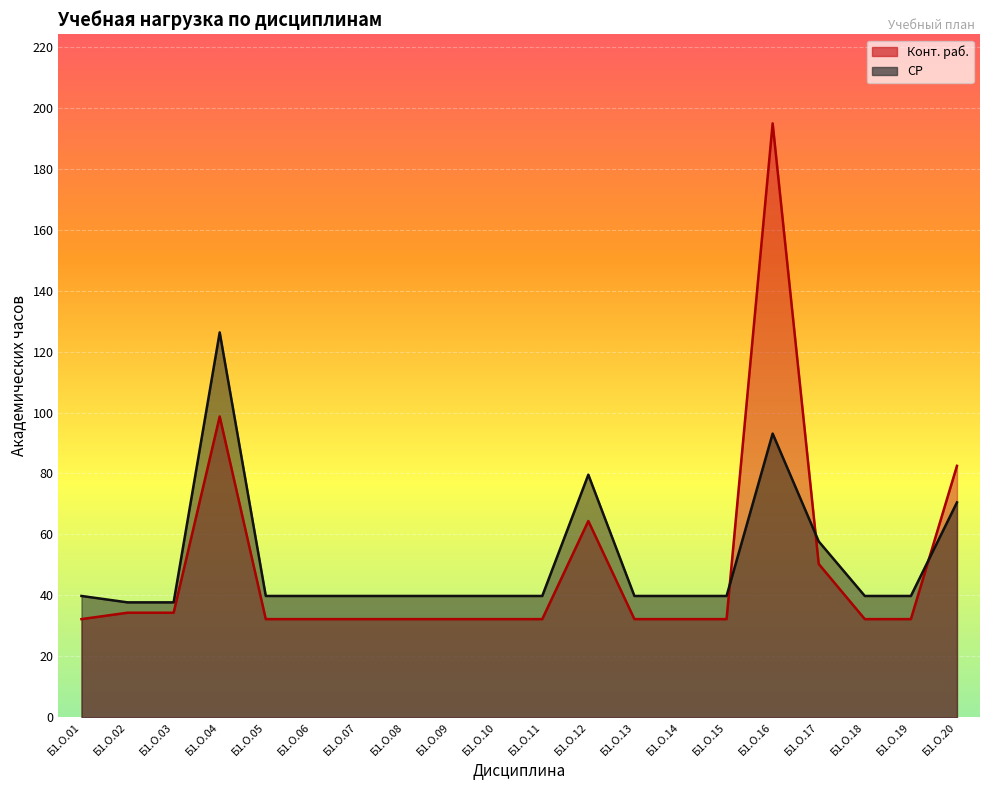

Reading left to right, list all the values displayed in this chart.

СР: 39.8	37.7	37.7	126.3	39.8	39.8	39.8	39.8	39.8	39.8	39.8	79.6	39.8	39.8	39.8	93.1	57.7	39.8	39.8	70.5
Конт. раб.: 32.2	34.3	34.3	98.7	32.2	32.2	32.2	32.2	32.2	32.2	32.2	64.4	32.2	32.2	32.2	194.9	50.3	32.2	32.2	82.5